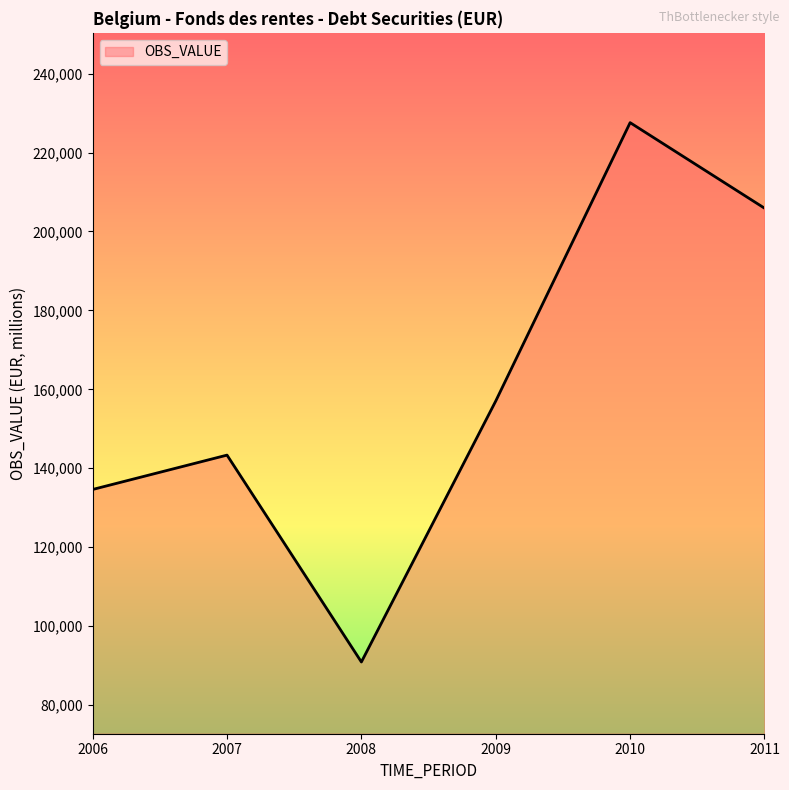

Is it true that the value at 2011 is 307267?

False